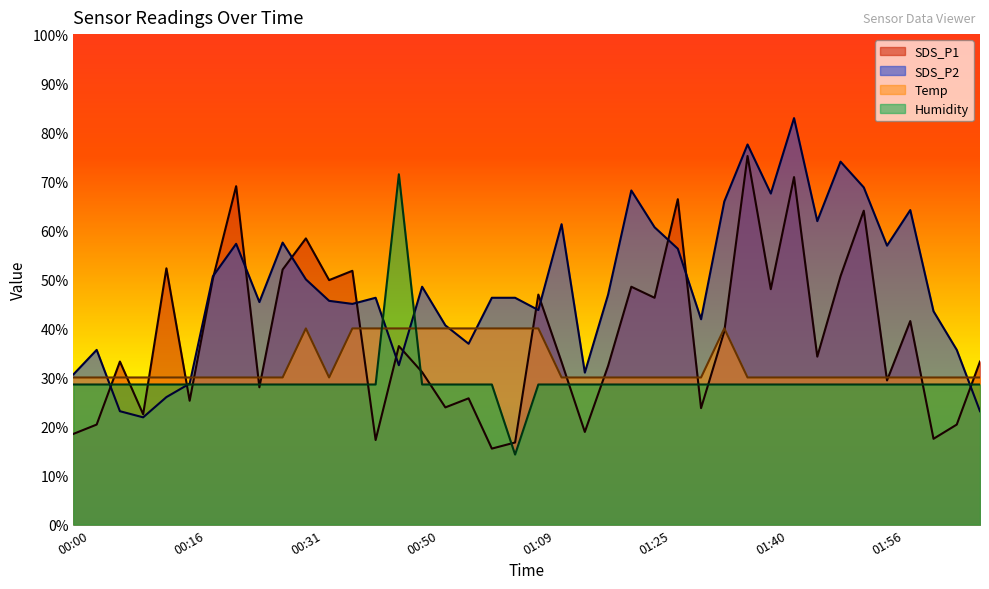

Count the number of data series in this chart.

4